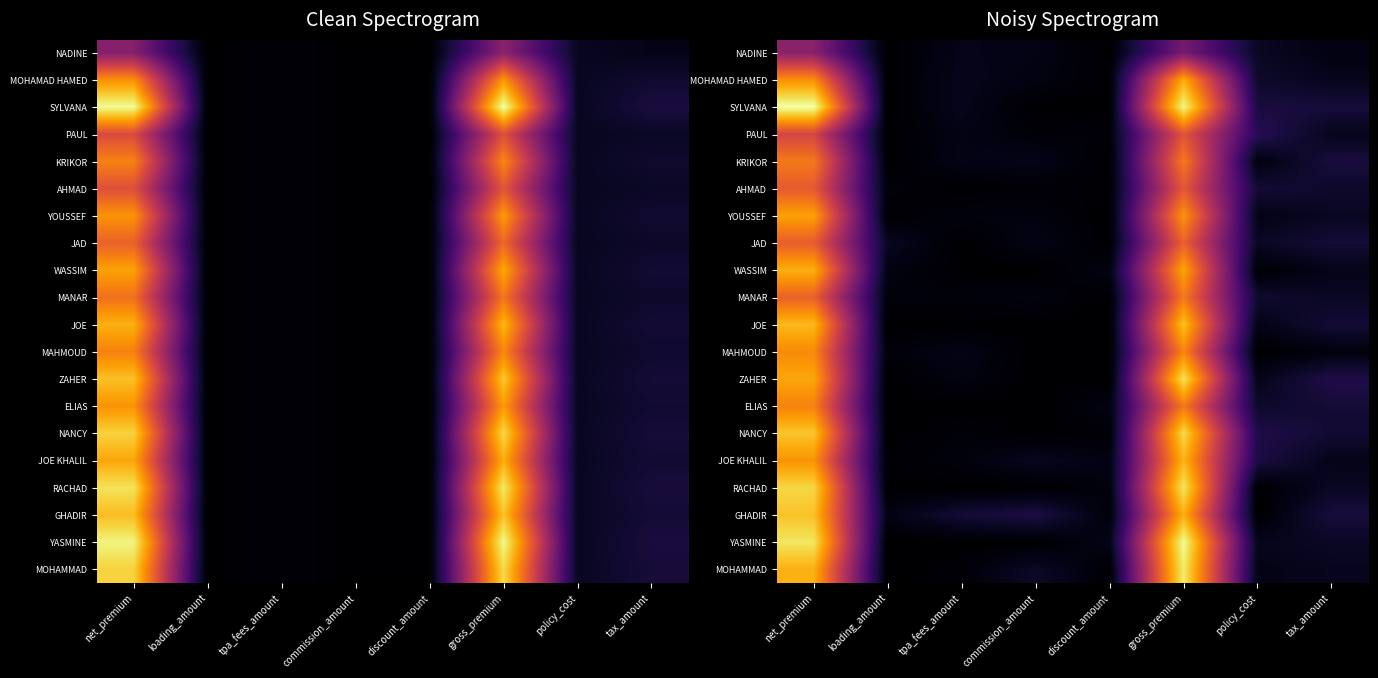

How many data points does each series have?

8